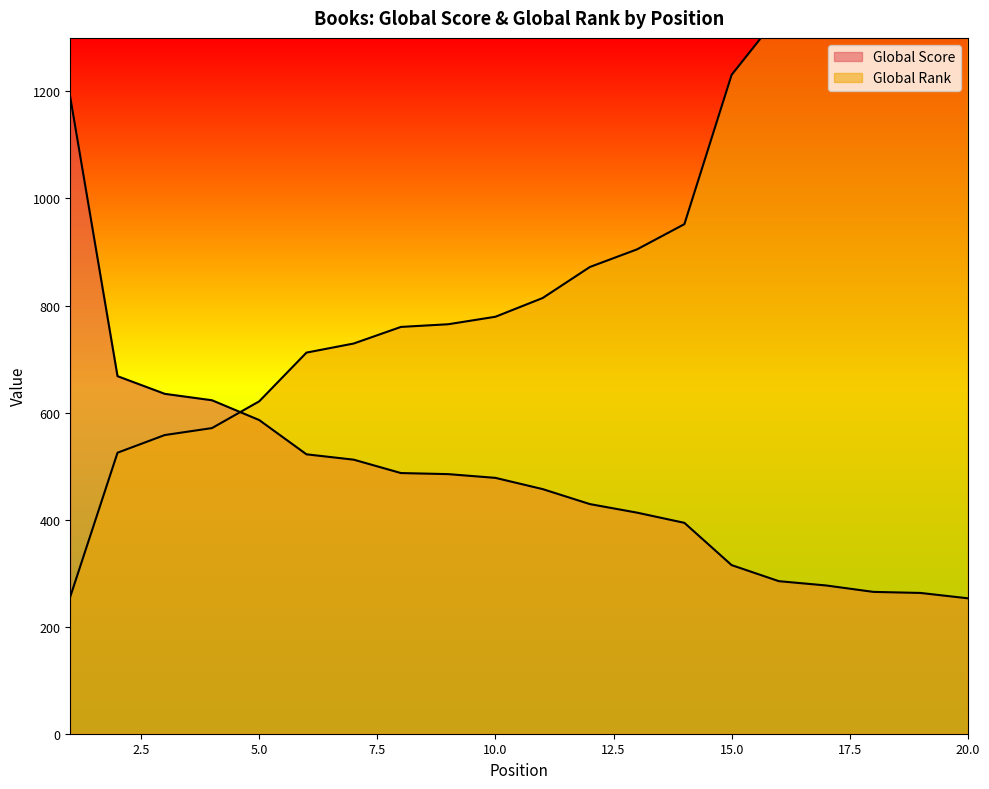

What is the total value across all series at 17?

1652